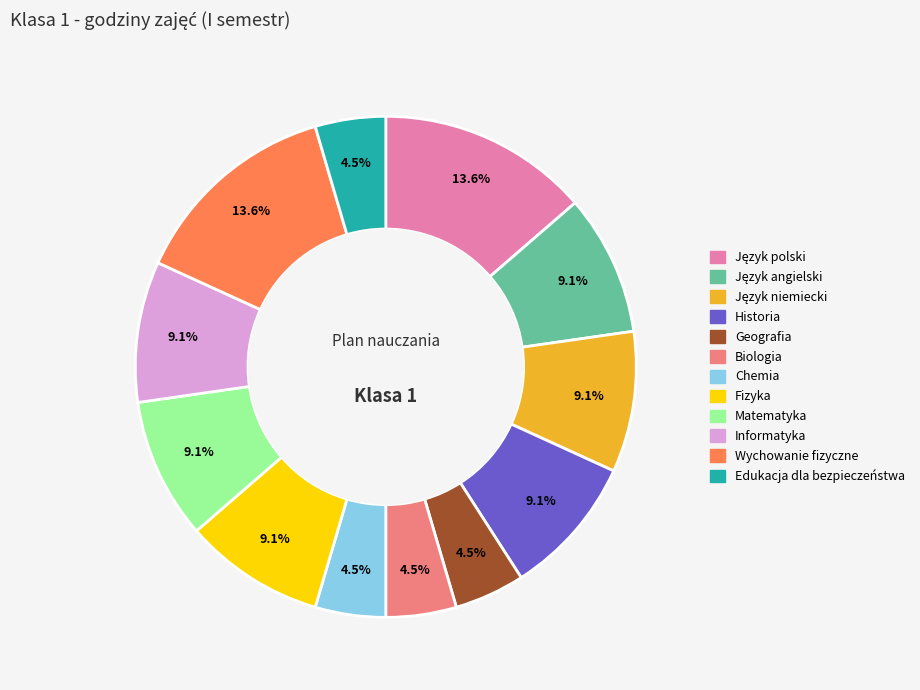

Which has a higher value, Biologia or Historia?

Historia